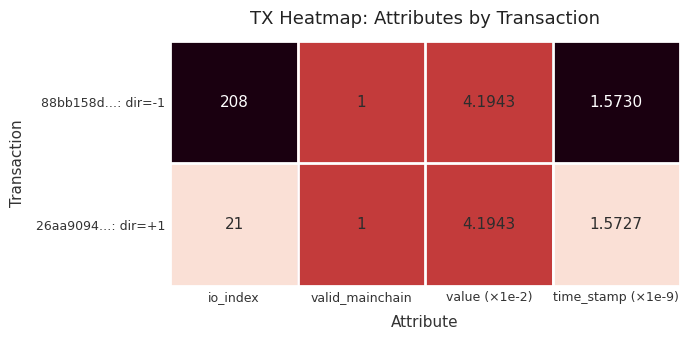

Which series has the largest total across all categories?

88bb158d…: dir=-1